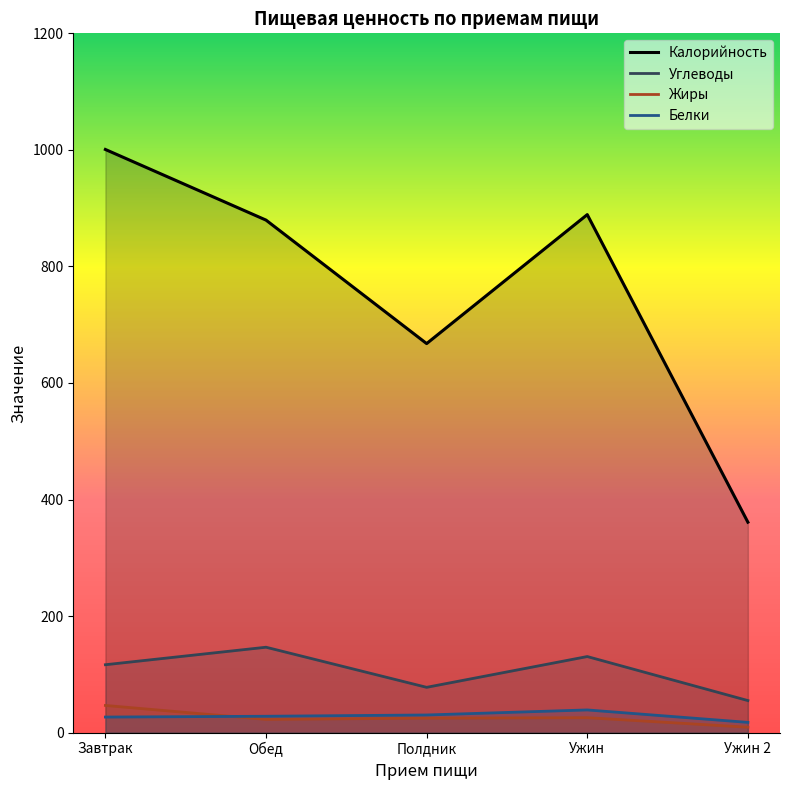

In Углеводы, how many points are lower than both neighbors (excluding endpoints)?

1